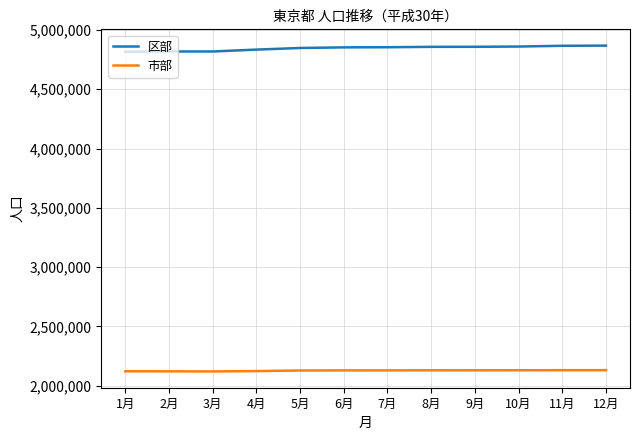

What is the spread (max minus min) of values at 7月?

2724972